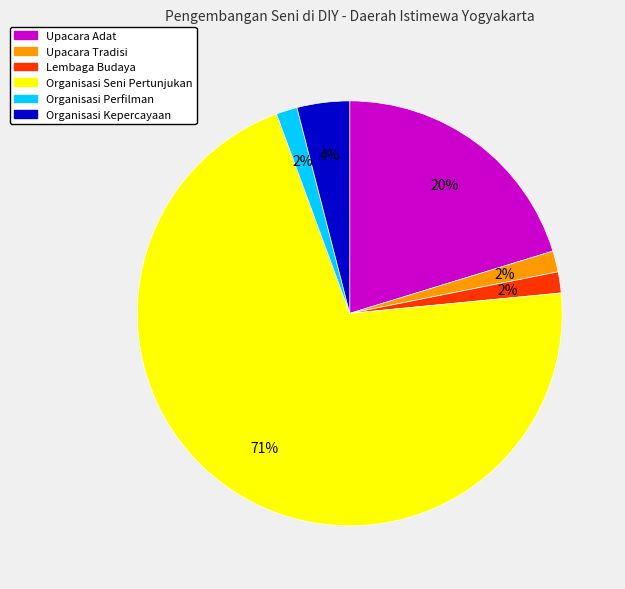

What is the largest slice in the pie chart?

Organisasi Seni Pertunjukan